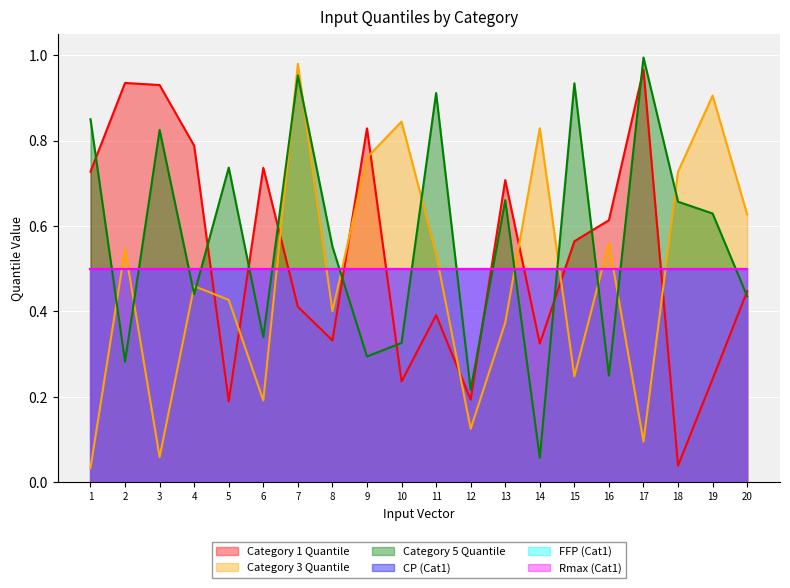

Which category has the highest value across all series?

17